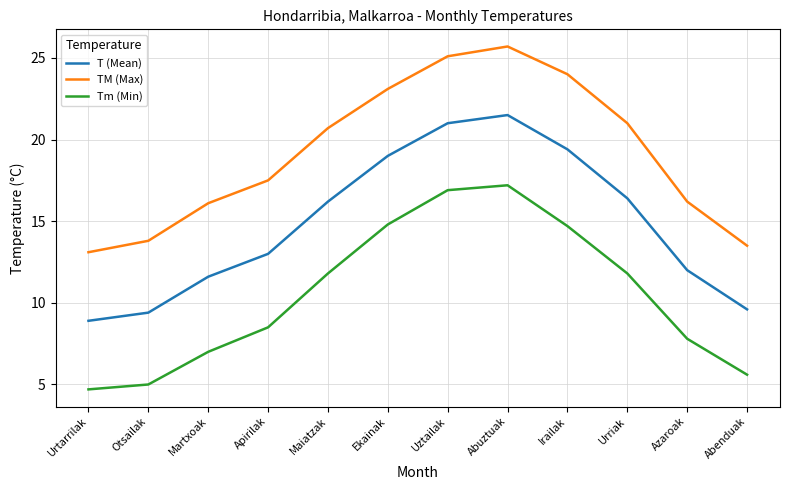

Is the value of TM (Max) at Martxoak greater than the value of Tm (Min) at Martxoak?

Yes